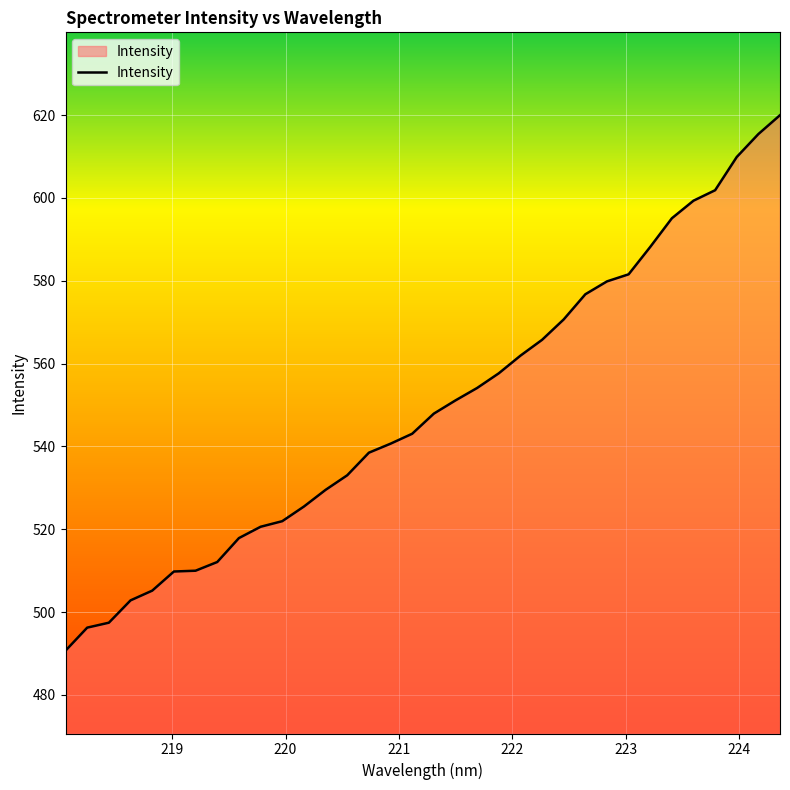

What is the maximum value shown in the chart?

620.0